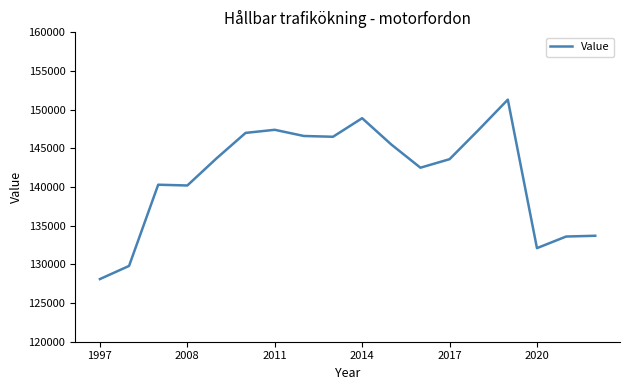

What is the maximum value shown in the chart?

151300